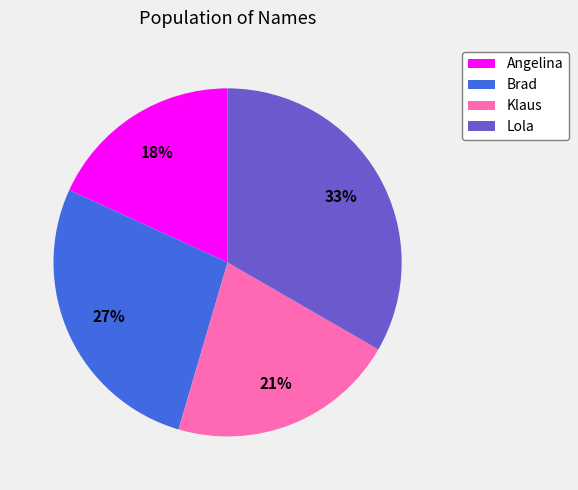

Does Angelina account for over 50% of the chart?

No